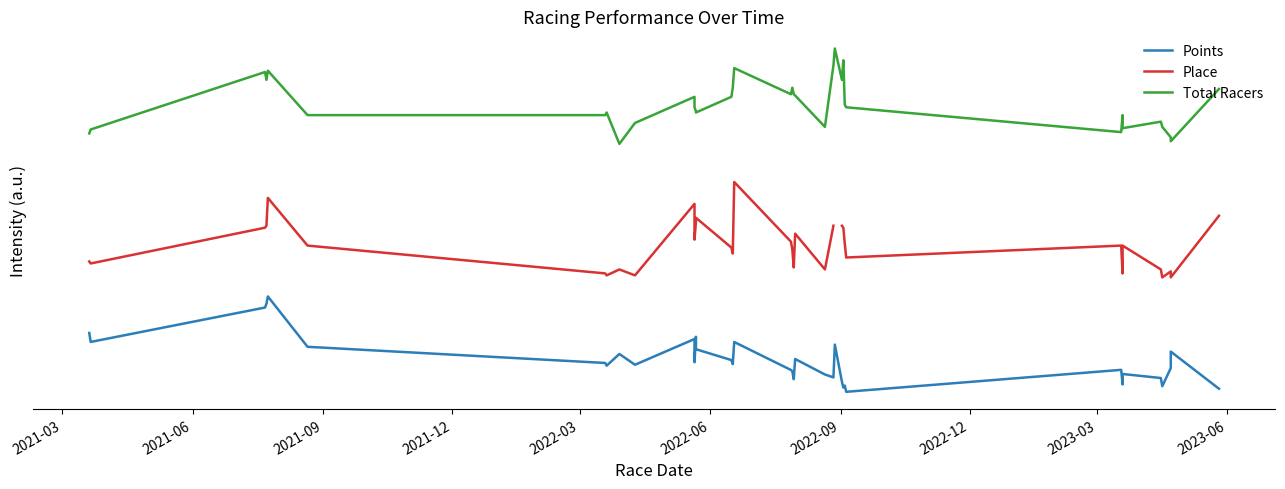

How many interior local peaks does the Total Racers series have?

9